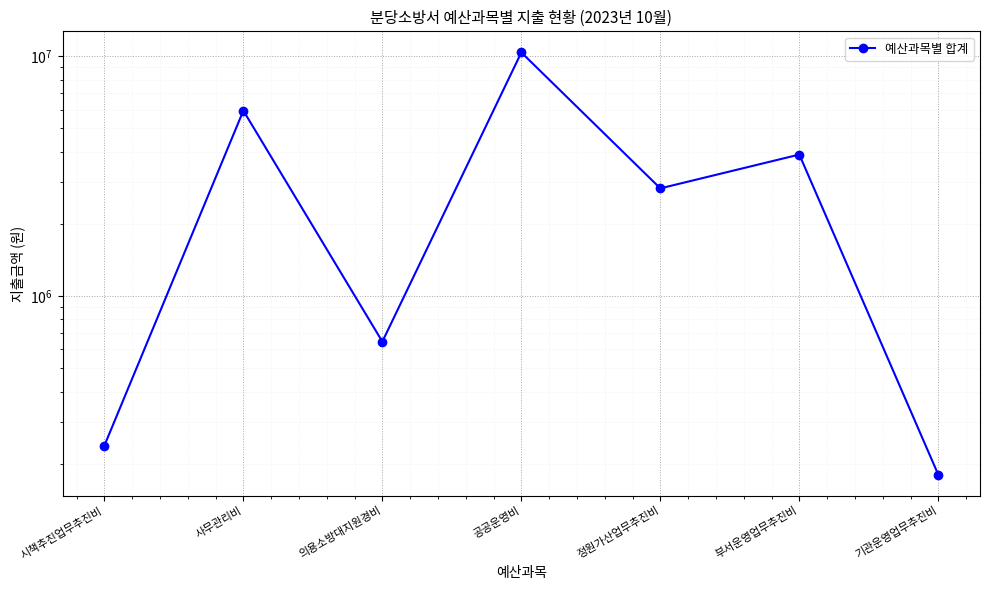

True or false: the data shows 86489 at 기관운영업무추진비.

False